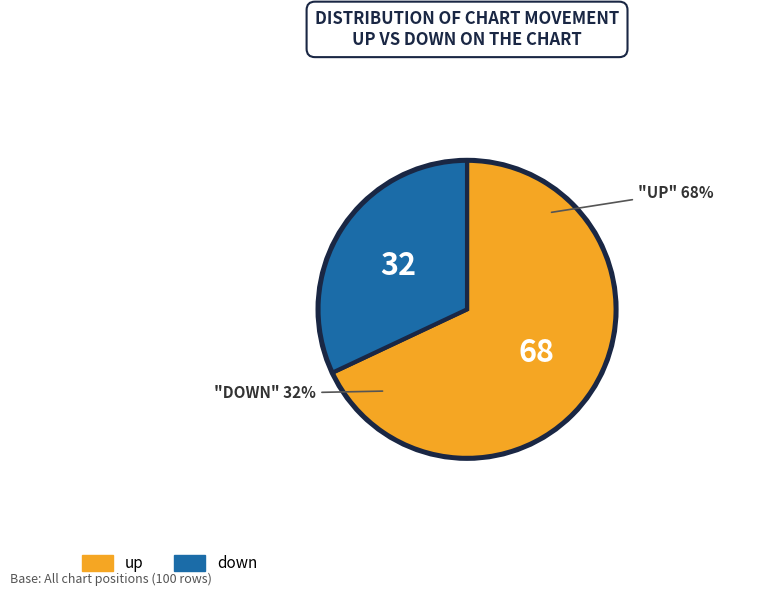

Is it true that up is 76% of the pie?

False